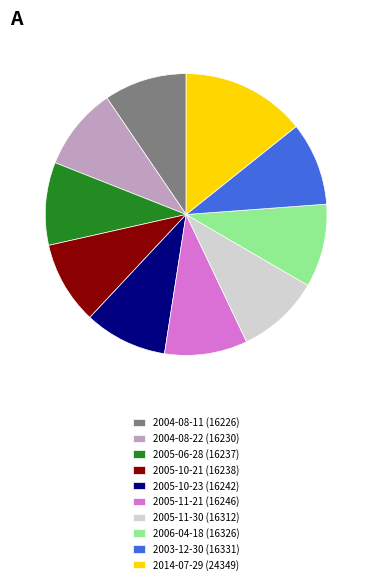

Is it true that 2005-10-21 (16238) is 10% of the pie?

True